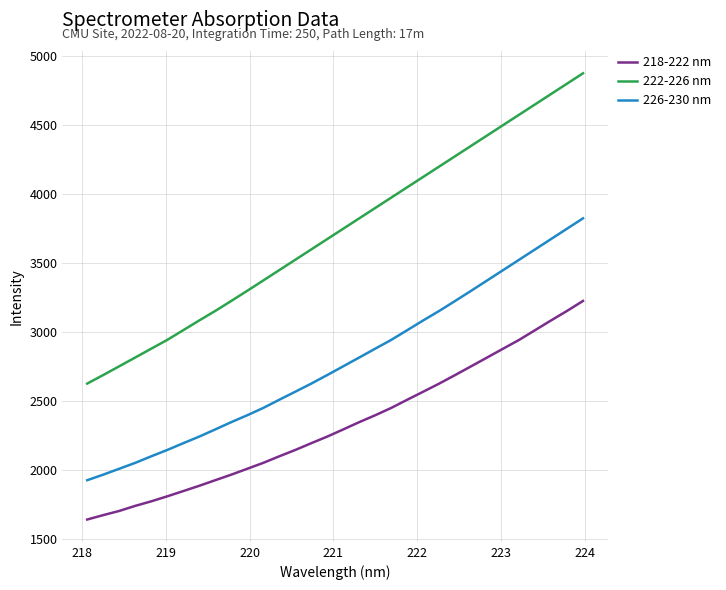

List the series in order of their peak value, lowest first.

218-222 nm, 226-230 nm, 222-226 nm